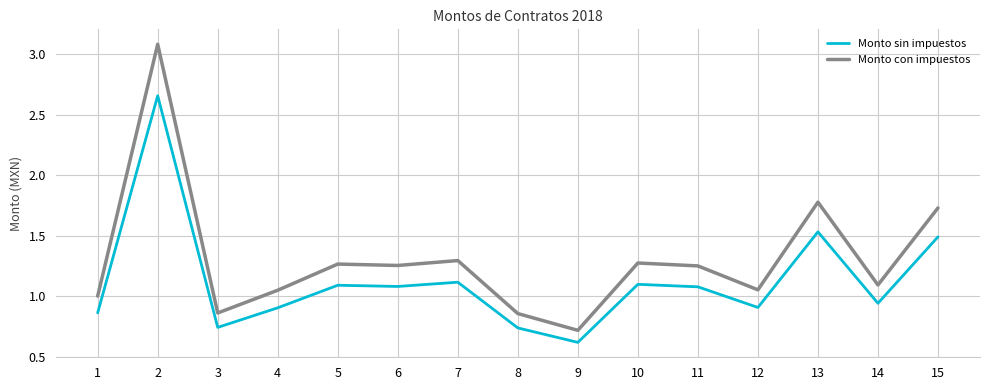

Does the chart have visible grid lines?

Yes